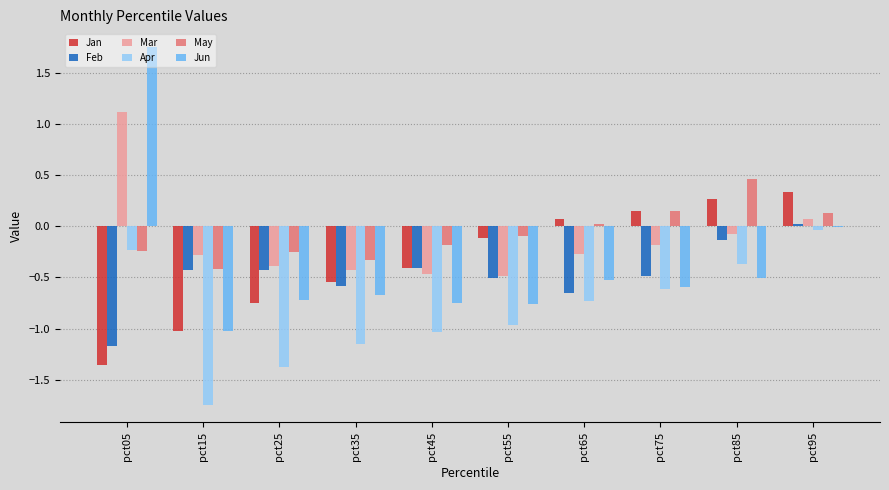

The value of Apr at pct15 is -1.0. True or false?

False